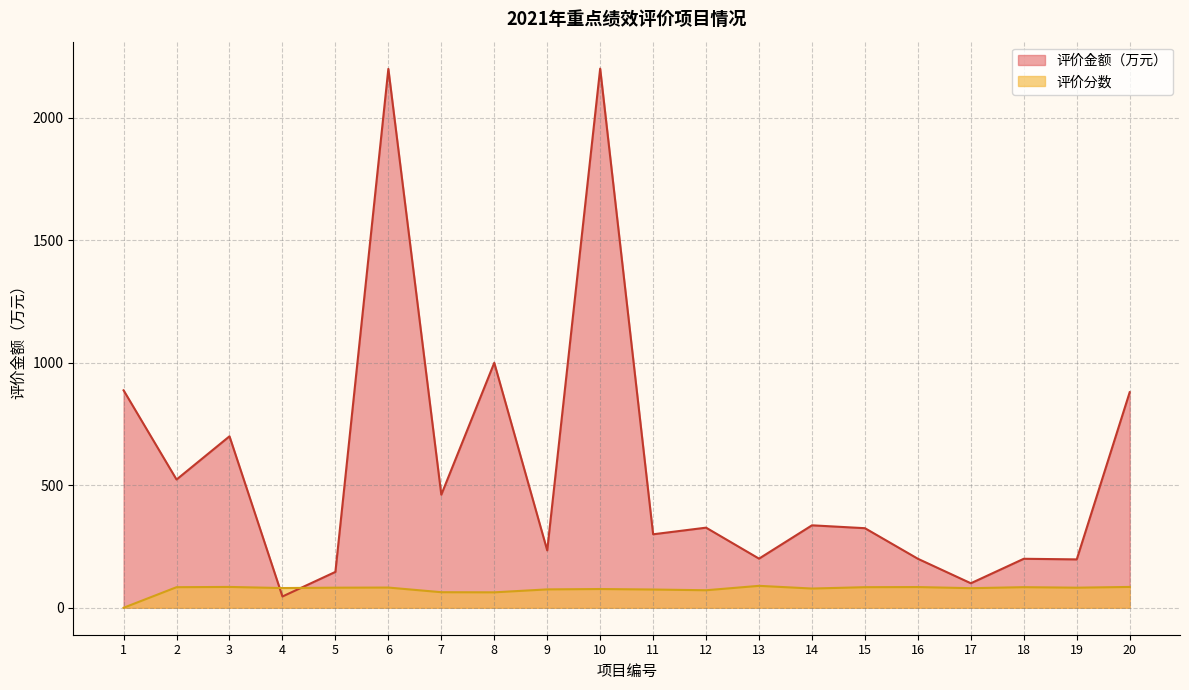

Which series changed the most between 6 and 15?

评价金额（万元）